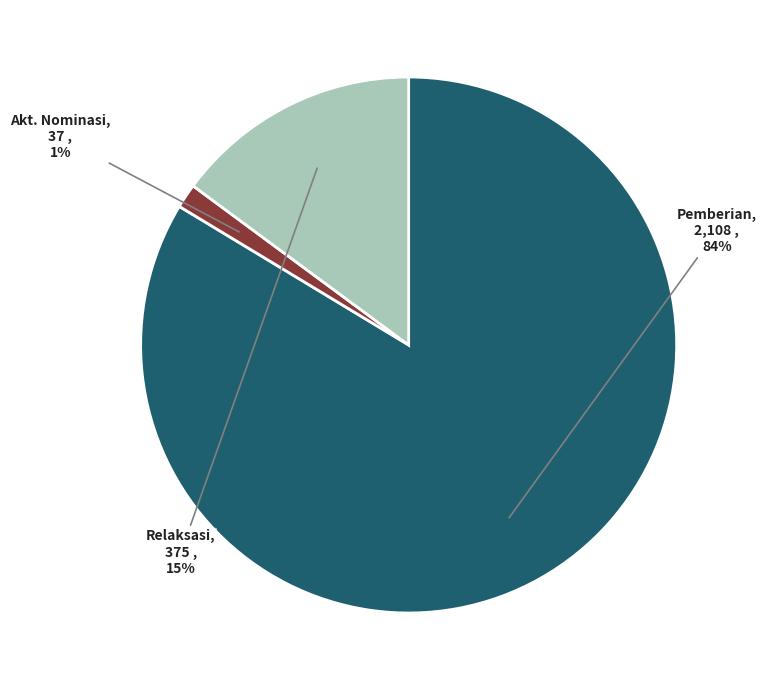

What is the smallest slice in the pie chart?

Akt. Nominasi